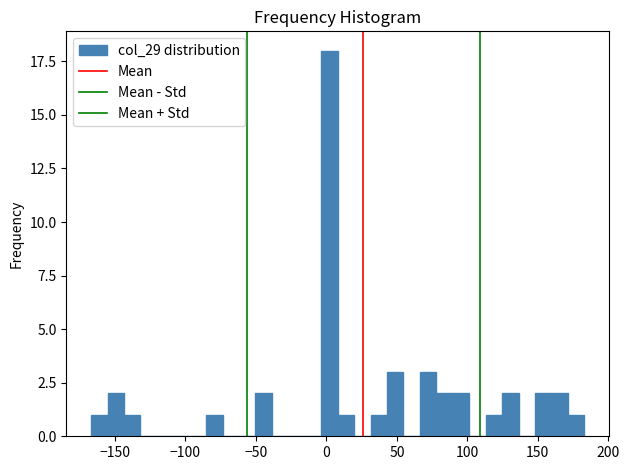

Around what value on the x-axis is the tallest bar? Give the approximate position of its centre, as read against the axis.

0